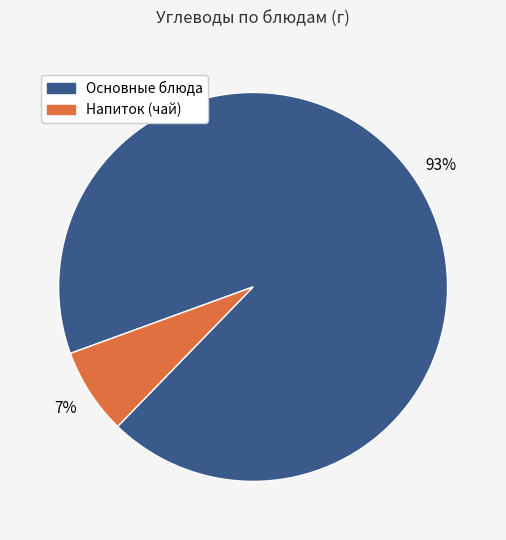

How many slices are in this pie chart?

2